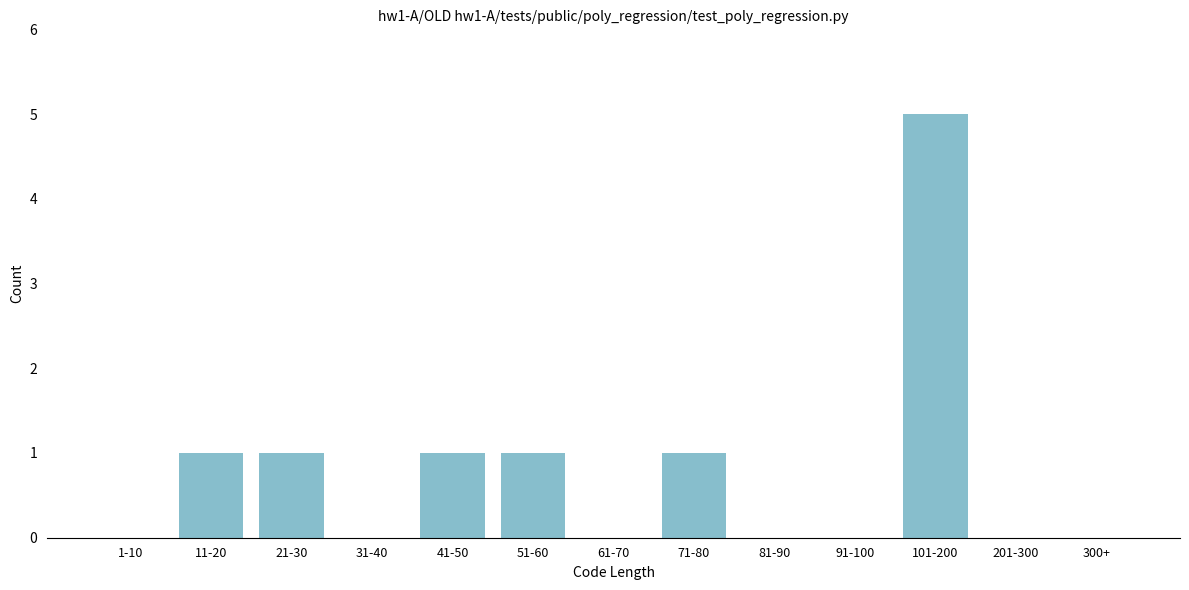

Reading left to right, extract all data points from this chart.

1-10=0	11-20=1	21-30=1	31-40=0	41-50=1	51-60=1	61-70=0	71-80=1	81-90=0	91-100=0	101-200=5	201-300=0	300+=0